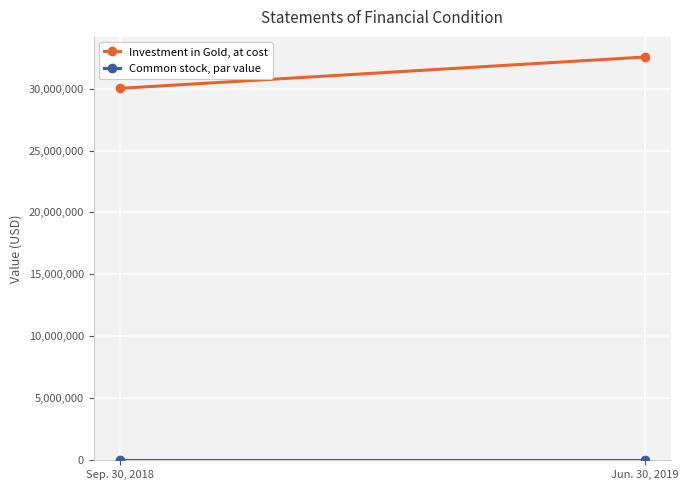

What is the difference between the Investment in Gold, at cost values at Sep. 30, 2018 and Jun. 30, 2019?

2527037